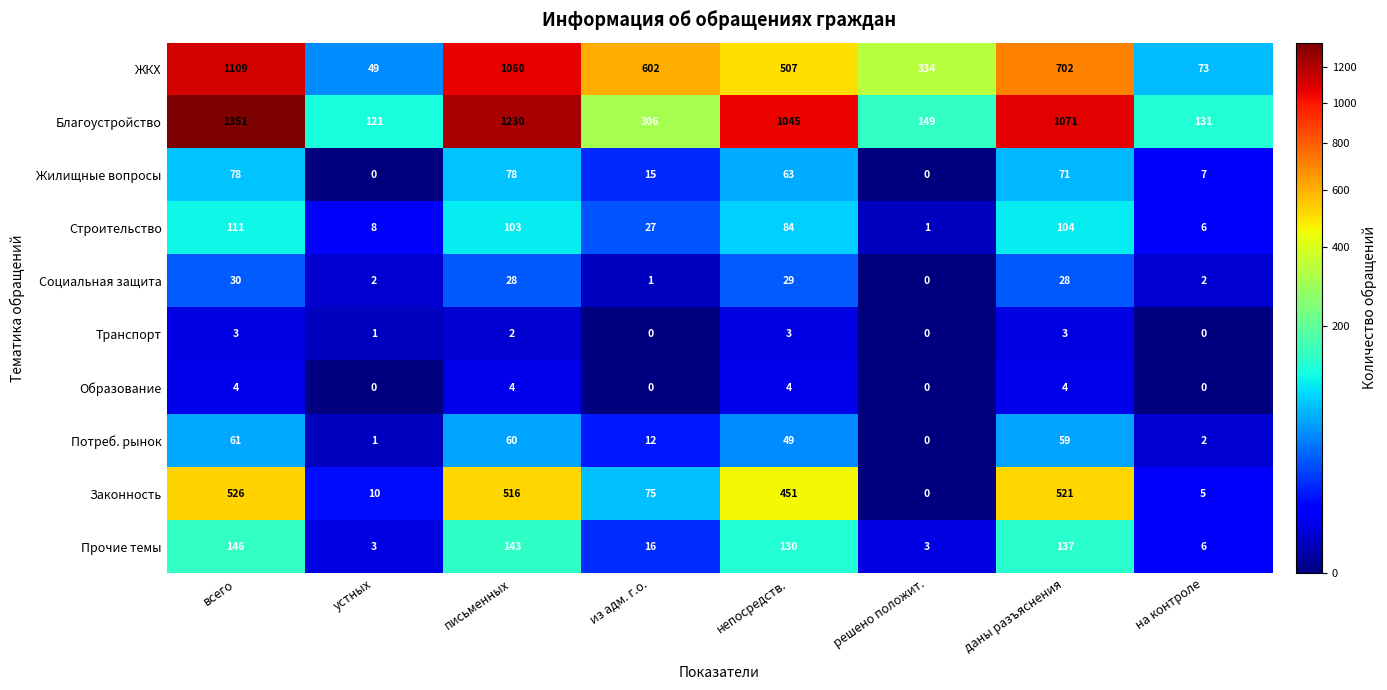

At непосредств., list the series in order from smallest to largest.

Транспорт, Образование, Социальная защита, Потреб. рынок, Жилищные вопросы, Строительство, Прочие темы, Законность, ЖКХ, Благоустройство